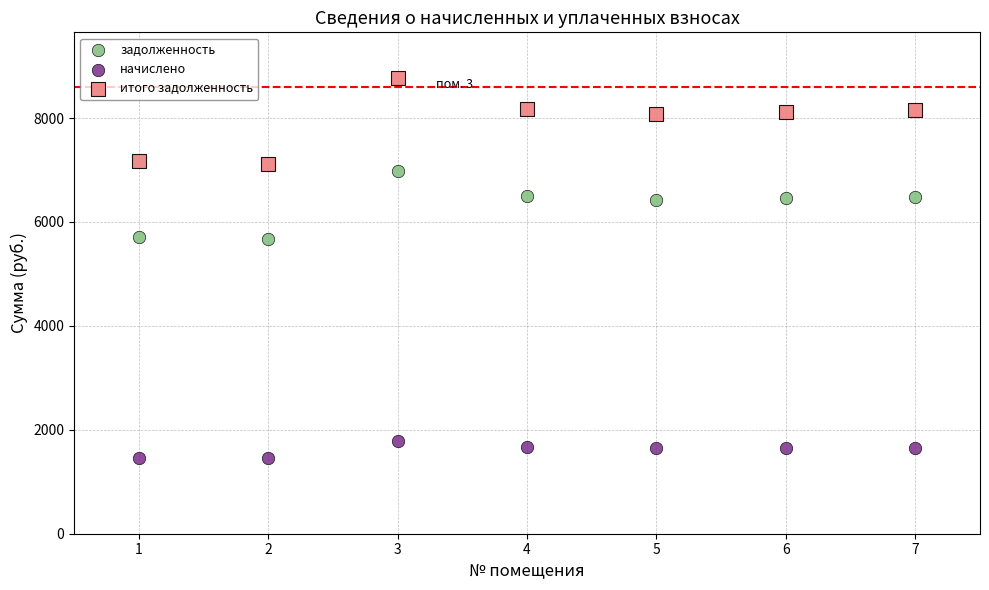

Which series reaches the minimum Y coordinate?

начислено